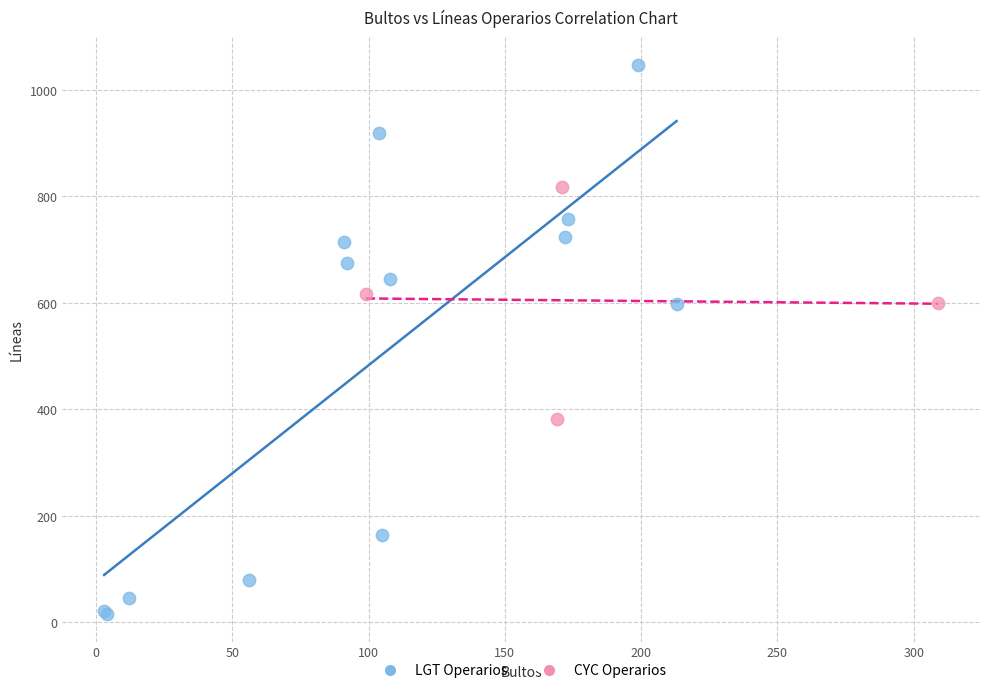

Which series has the largest Y range (max minus min)?

LGT Operarios